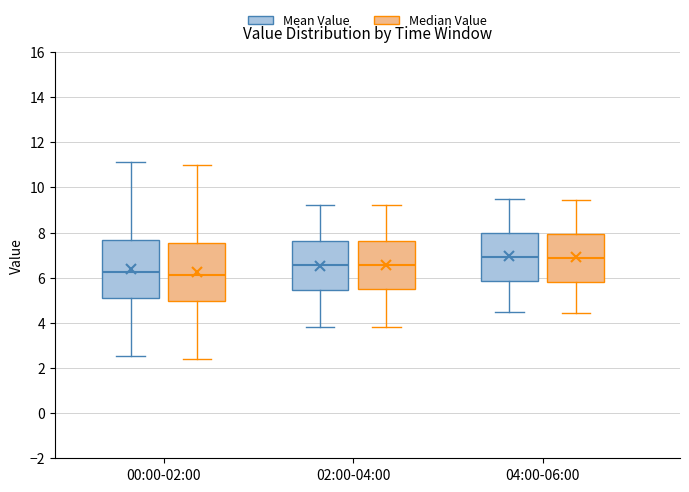

Reading left to right, read every box against the y-axis: the position of its median line, the range the box covers, and the ends of its whiskers. The values are not printed on the chart, so give them approximately, as read against the axis.

00:00-02:00 (Mean Value): median 6.2, box 5.0 to 7.6, whiskers 2.6 to 11.2
00:00-02:00 (Median Value): median 6.2, box 5.0 to 7.6, whiskers 2.4 to 11.0
02:00-04:00 (Mean Value): median 6.6, box 5.4 to 7.6, whiskers 3.8 to 9.2
02:00-04:00 (Median Value): median 6.6, box 5.4 to 7.6, whiskers 3.8 to 9.2
04:00-06:00 (Mean Value): median 7.0, box 5.8 to 8.0, whiskers 4.6 to 9.6
04:00-06:00 (Median Value): median 6.8, box 5.8 to 8.0, whiskers 4.4 to 9.4